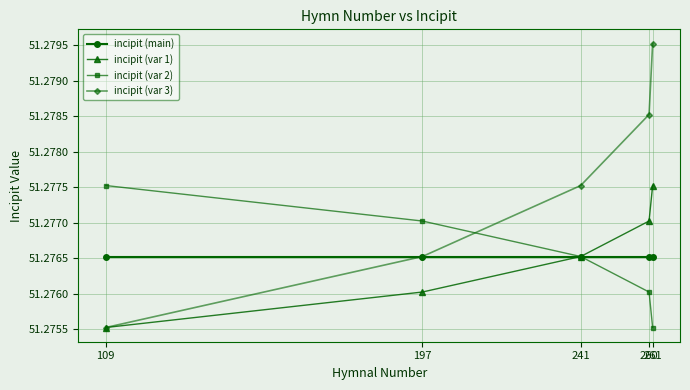

Rank the categories by incipit (var 1) value from lowest to highest.

109, 197, 241, 260, 261